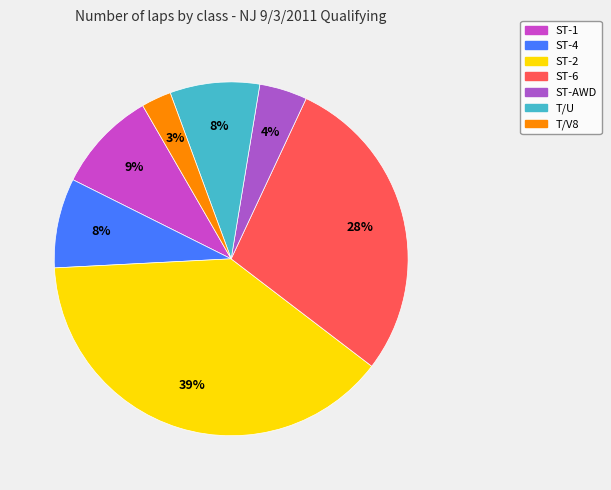

How many segments does this pie chart have?

7